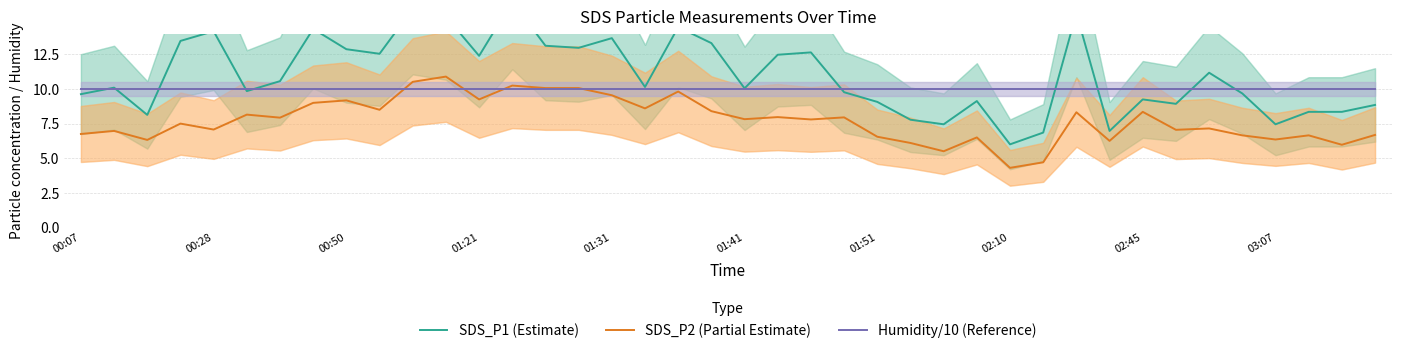

Is it true that SDS_P2 (Partial Estimate) equals 3.1 at 00:07?

False